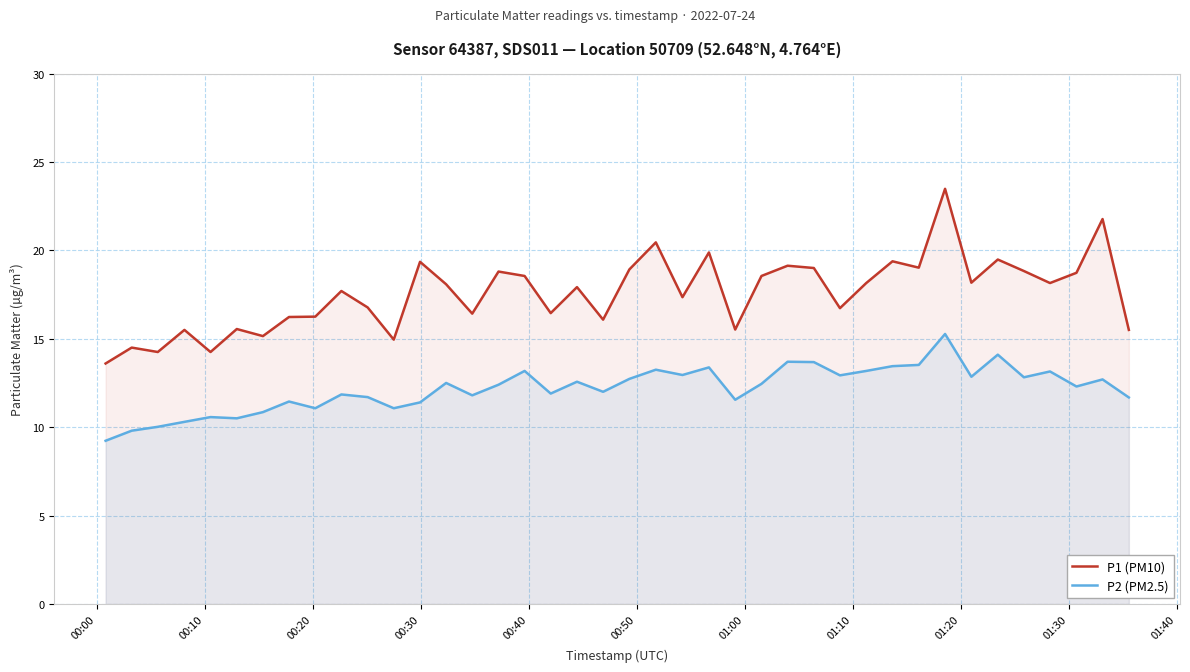

Reading left to right, what are all the values shown in this chart?

P1 (PM10): 13.6	14.5	14.2	15.5	14.2	15.6	15.2	16.2	16.2	17.7	16.8	14.9	19.4	18.1	16.4	18.8	18.6	16.4	17.9	16.1	18.9	20.4	17.4	19.9	15.5	18.6	19.1	19.0	16.7	18.1	19.4	19.0	23.5	18.2	19.5	18.8	18.1	18.7	21.8	15.5
P2 (PM2.5): 9.2	9.8	10.0	10.3	10.6	10.5	10.8	11.4	11.1	11.8	11.7	11.1	11.4	12.5	11.8	12.4	13.2	11.9	12.6	12.0	12.7	13.2	12.9	13.4	11.6	12.4	13.7	13.7	12.9	13.2	13.4	13.5	15.3	12.8	14.1	12.8	13.2	12.3	12.7	11.7